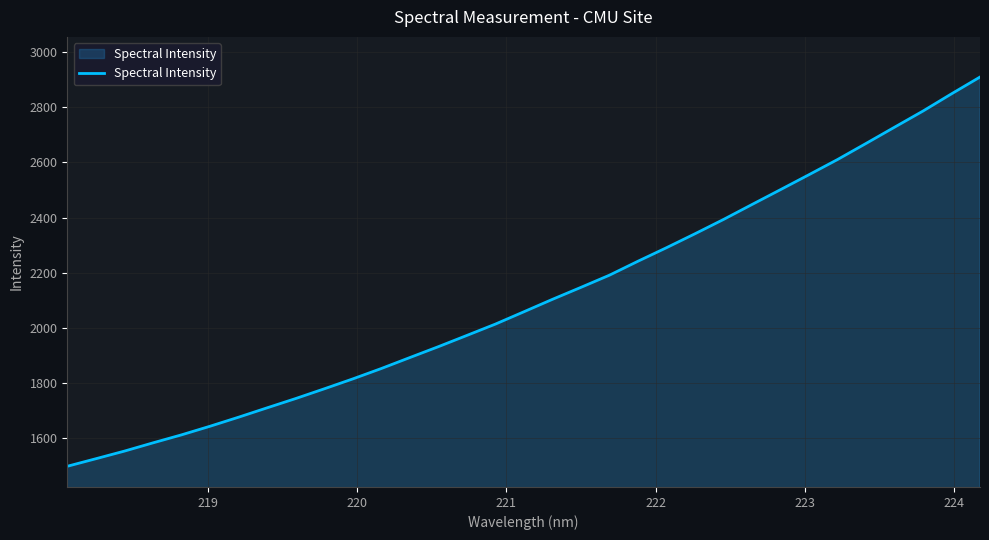

What is the minimum value shown in the chart?

1499.0